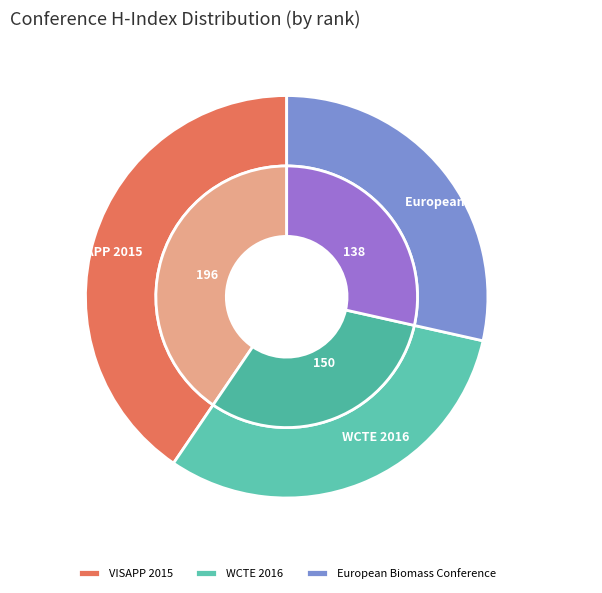

Is it true that VISAPP 2015 is 40% of the pie?

True